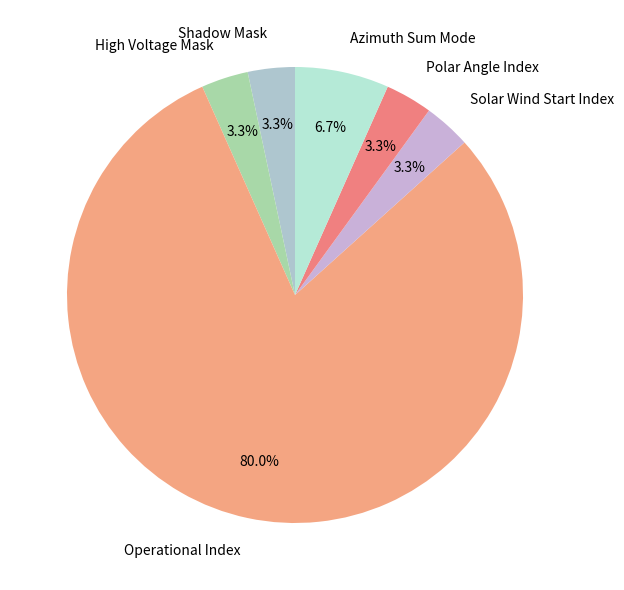

What portion of the pie excludes High Voltage Mask?

96.7%